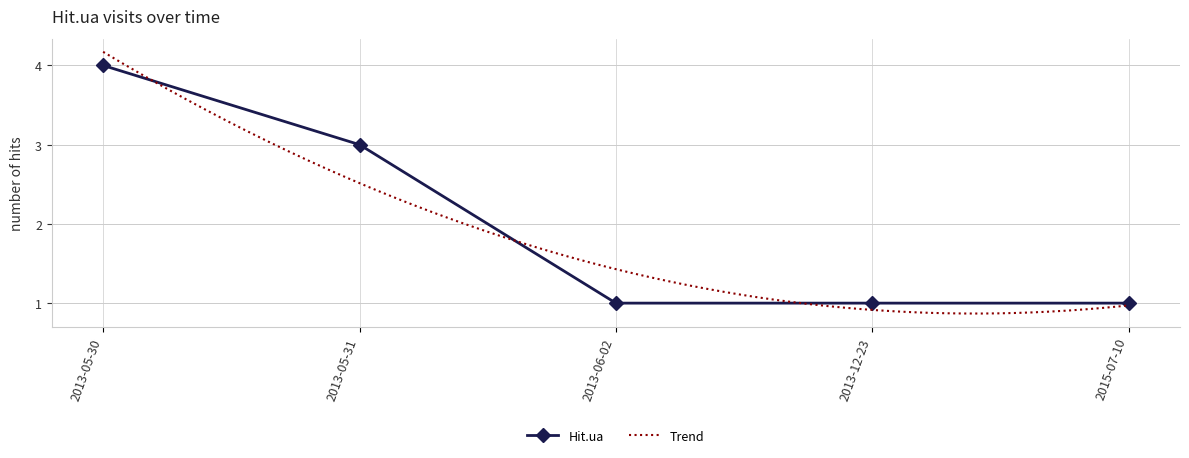

What is the sum of the values at 2013-12-23 and 2013-05-30?

5